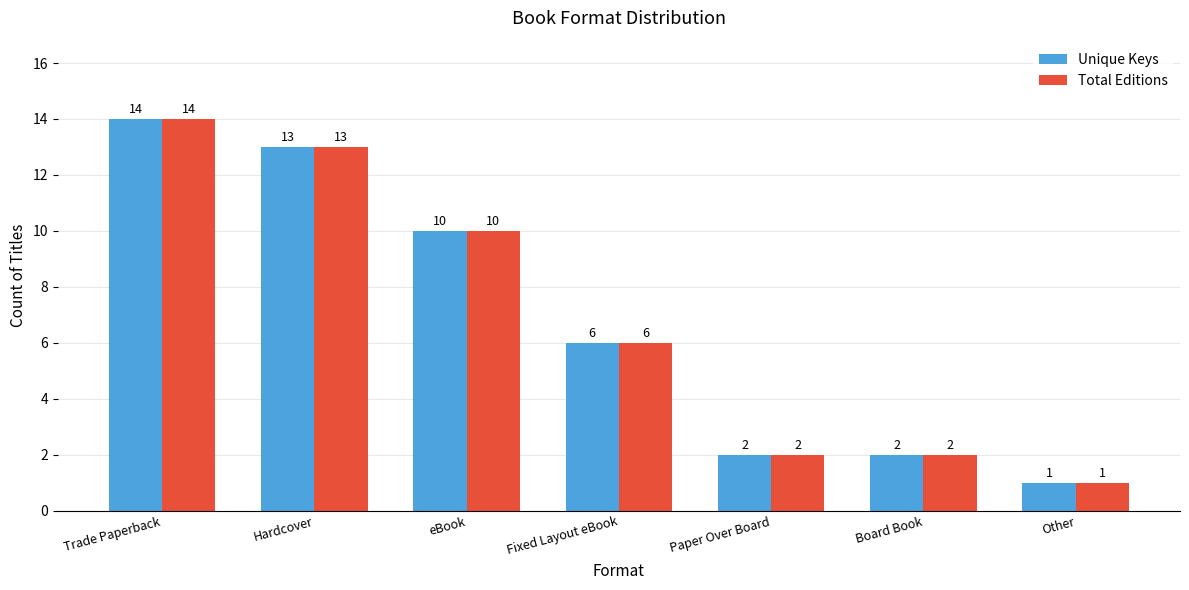

Is the value of Unique Keys at Fixed Layout eBook greater than the value of Total Editions at eBook?

No